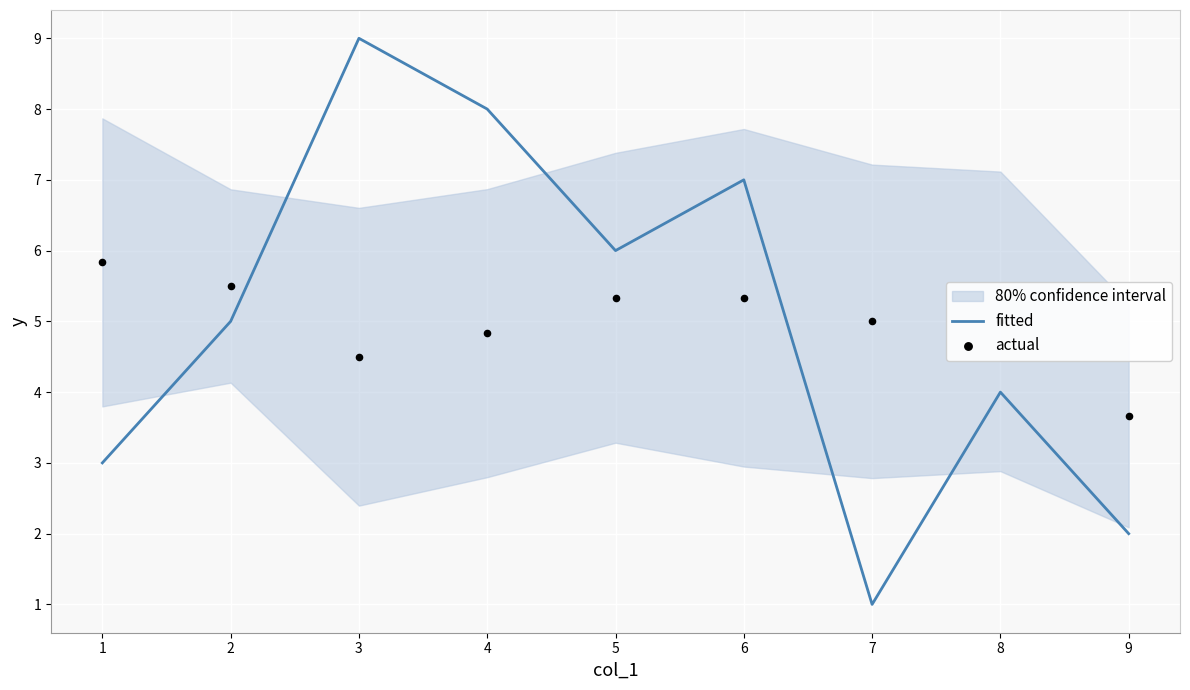

At which category is the sum across all series the highest?

3